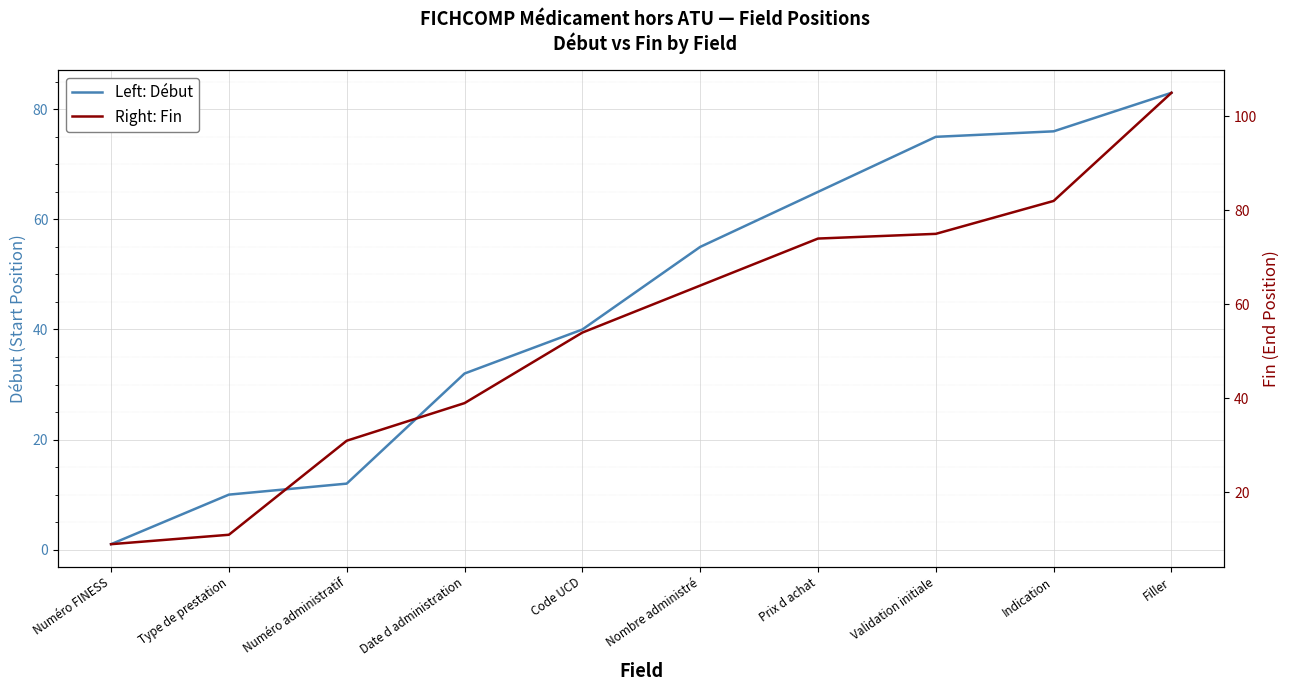

Between Type de prestation and Code UCD, which is larger?

Code UCD